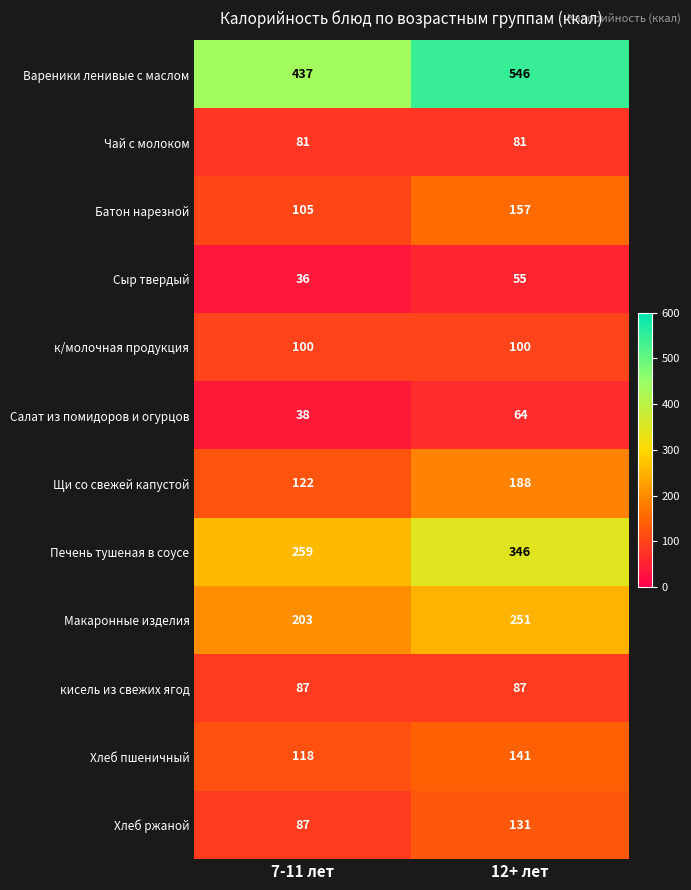

At which category is the sum across all series the highest?

12+ лет